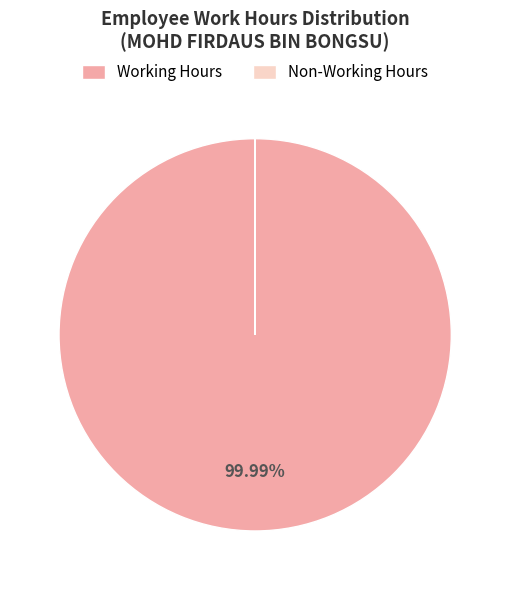

What is the largest slice in the pie chart?

Working Hours